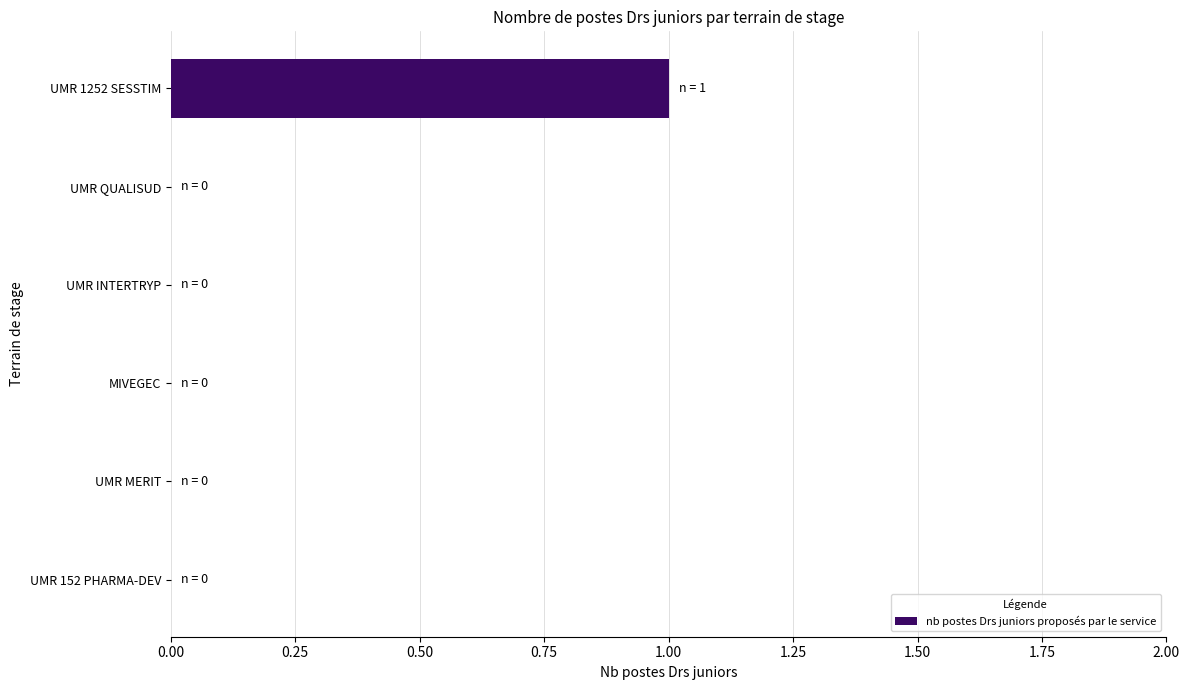

At which category does the chart reach its peak across all series?

UMR 1252 SESSTIM